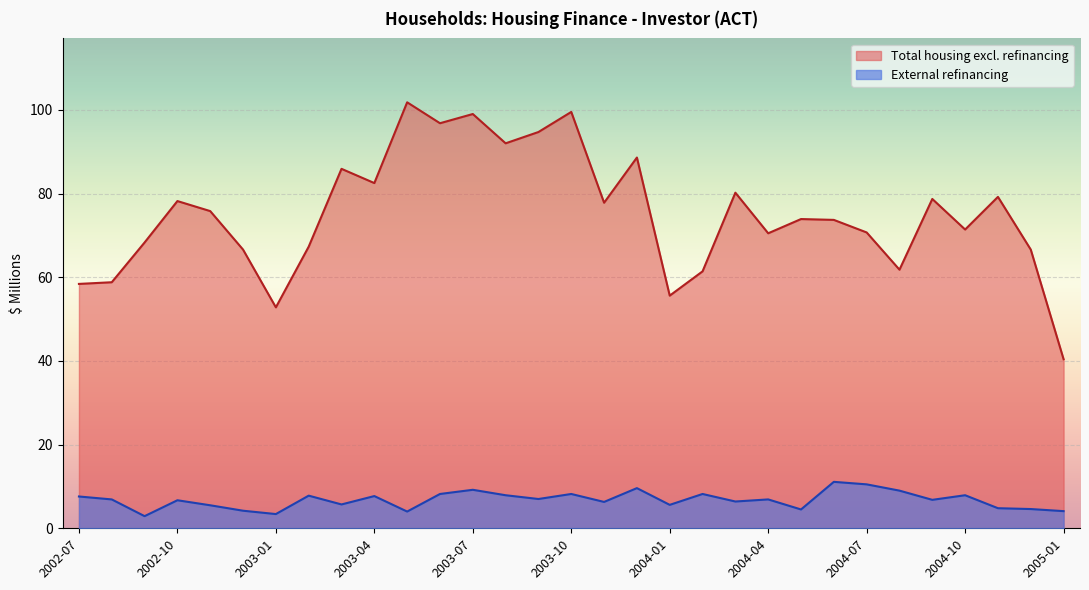

At which label is External refinancing closest to 7?

2003-09